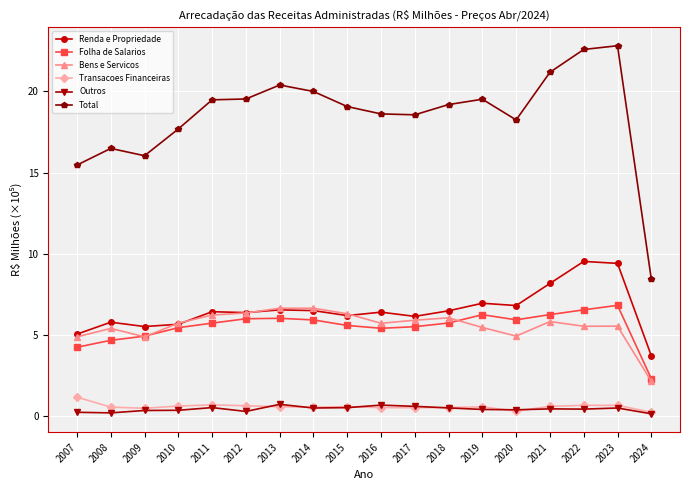

At which category does Total reach its first local peak?

2008